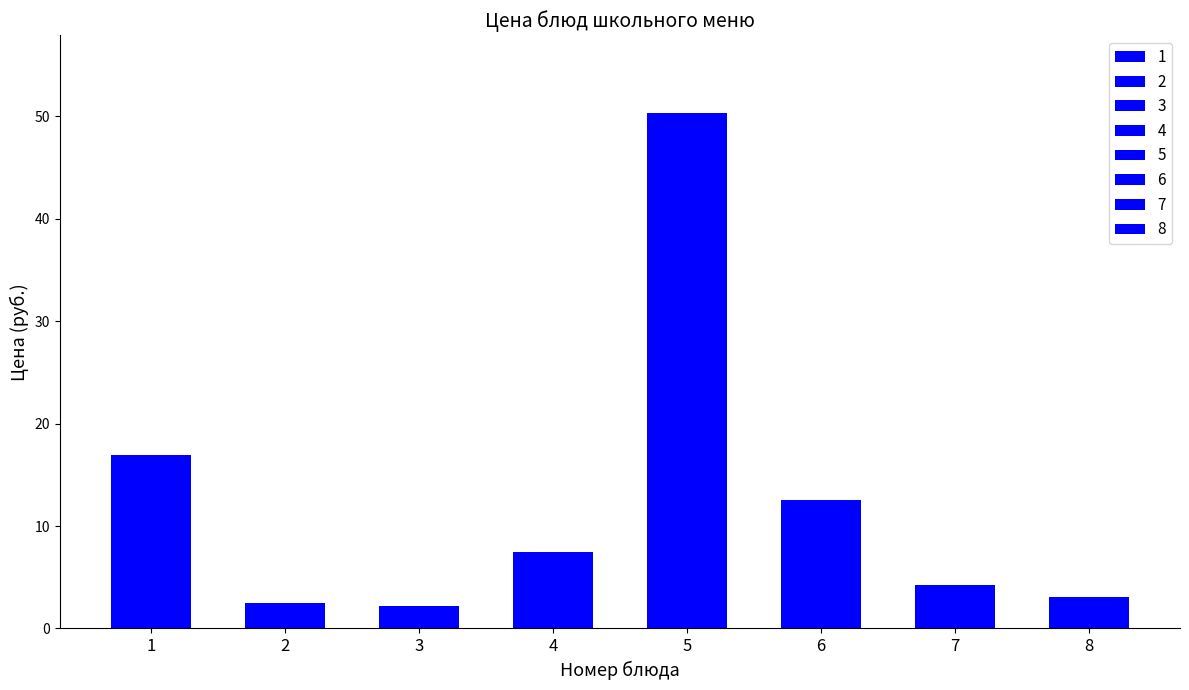

Reading right to left, list all the values displayed in this chart.

3.0	4.2	12.5	50.4	7.4	2.2	2.5	16.9